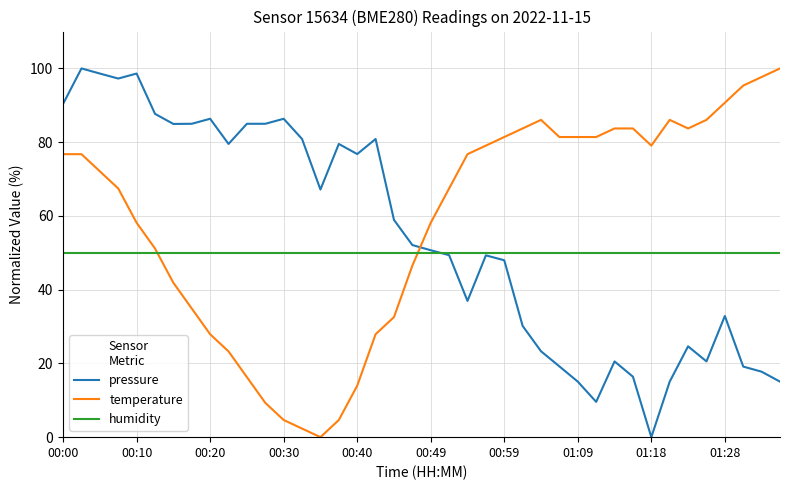

Does the chart display data point markers on the line(s)?

No